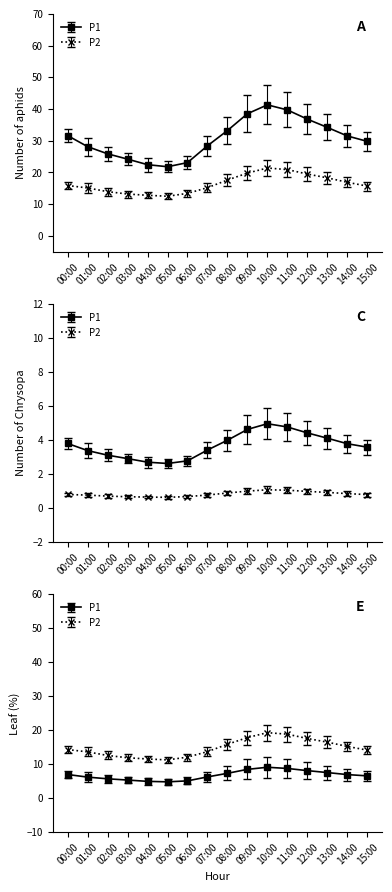

At how many categories does at least one series exceed 26?

11